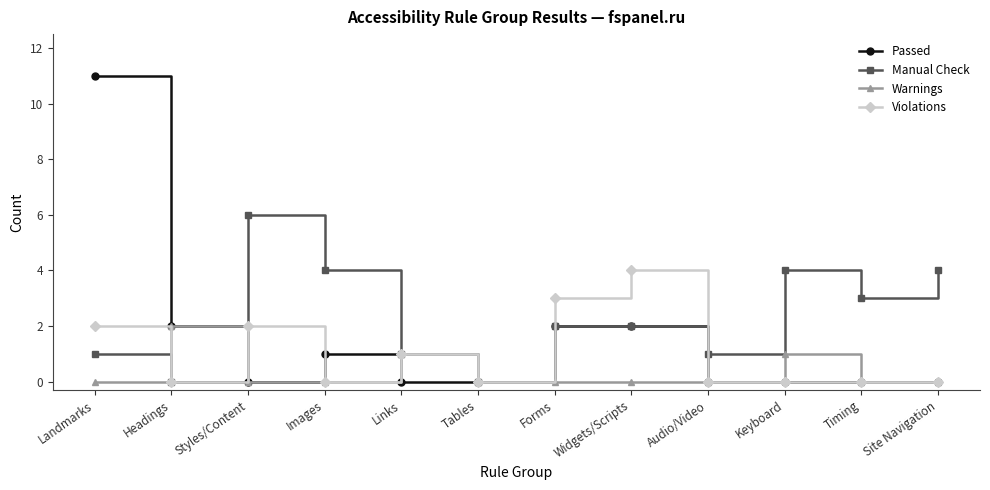

List the series in order of their overall mean, lowest first.

Warnings, Violations, Passed, Manual Check